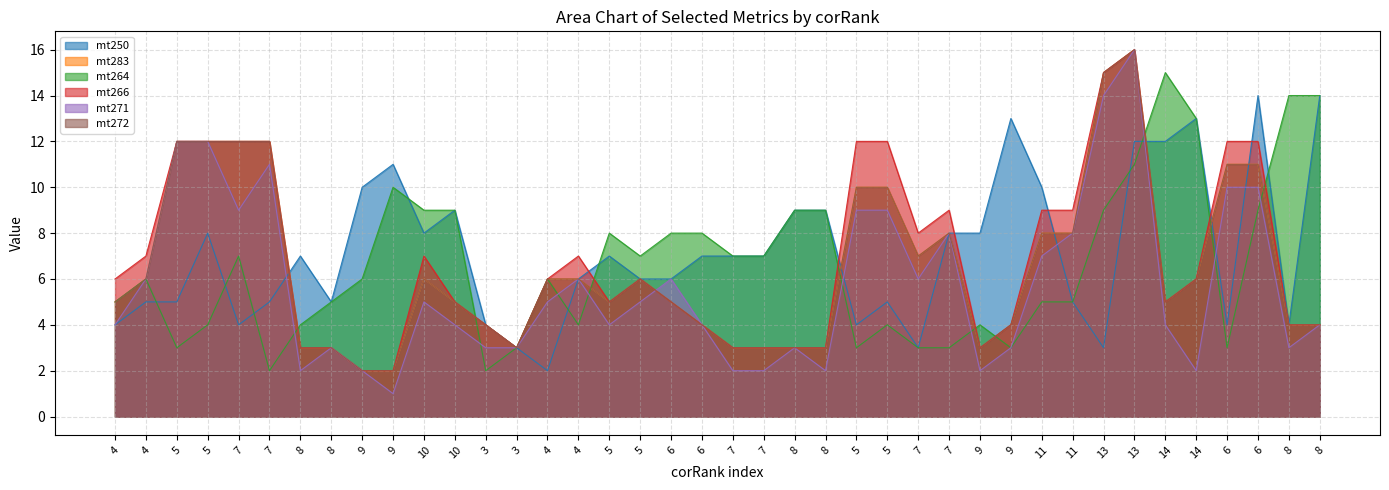

What is the label of the 31st point from the left?

11